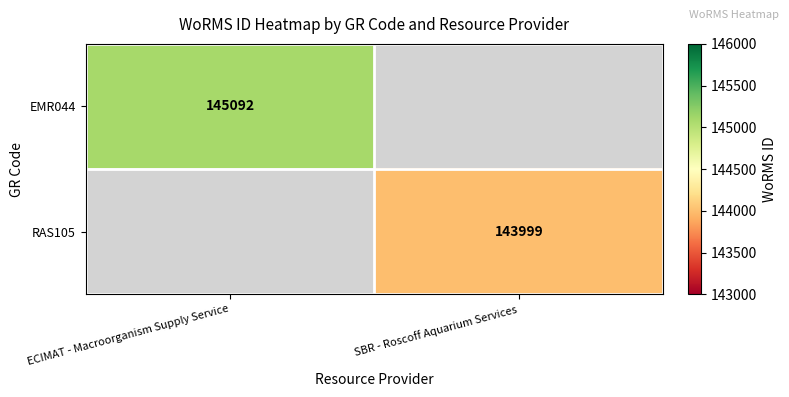

Is the value of EMR044 at ECIMAT - Macroorganism Supply Service greater than the value of RAS105 at SBR - Roscoff Aquarium Services?

Yes